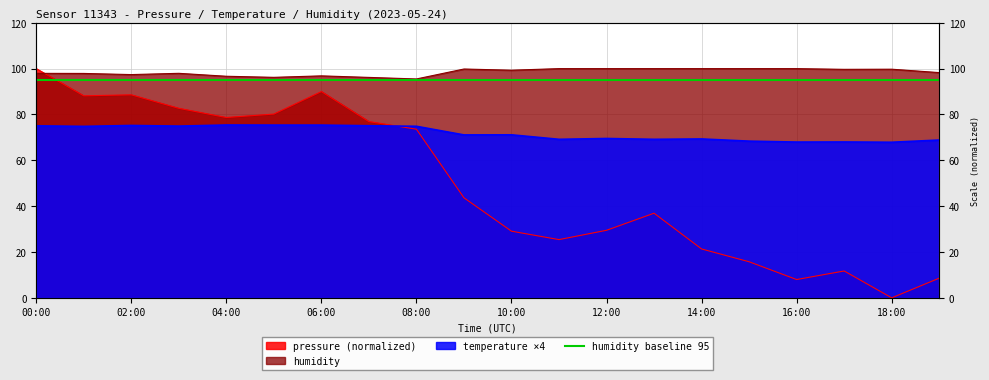

What is the label of the 4th point from the right?

16:00